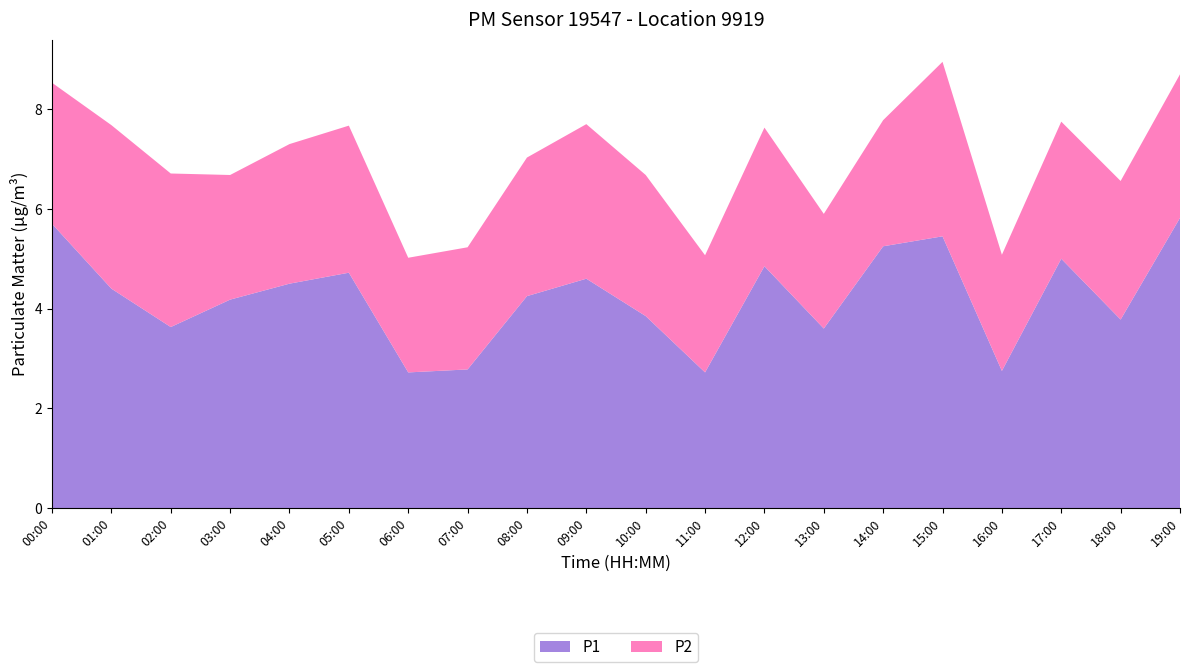

Reading right to left, extract all data points from this chart.

P1: 5.8	3.8	5.0	2.8	5.5	5.2	3.6	4.8	2.7	3.9	4.6	4.2	2.8	2.7	4.7	4.5	4.2	3.6	4.4	5.7
P2: 2.9	2.8	2.8	2.3	3.5	2.5	2.3	2.8	2.4	2.8	3.1	2.8	2.5	2.3	3.0	2.8	2.5	3.1	3.3	2.8